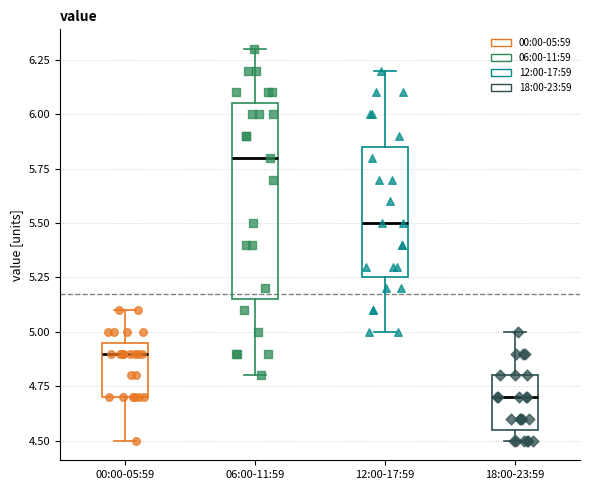

Reading left to right, read every box against the y-axis: the position of its median line, the range the box covers, and the ends of its whiskers. The values are not printed on the chart, so give them approximately, as read against the axis.

00:00-05:59: median 4.90, box 4.70 to 4.95, whiskers 4.50 to 5.10
06:00-11:59: median 5.80, box 5.15 to 6.05, whiskers 4.80 to 6.30
12:00-17:59: median 5.50, box 5.25 to 5.85, whiskers 5.00 to 6.20
18:00-23:59: median 4.70, box 4.55 to 4.80, whiskers 4.50 to 5.00